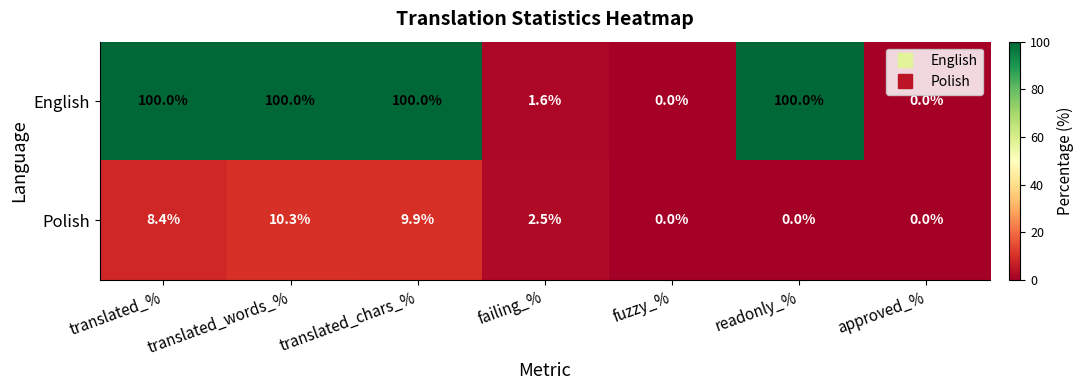

Which series has the largest range (max minus min)?

English